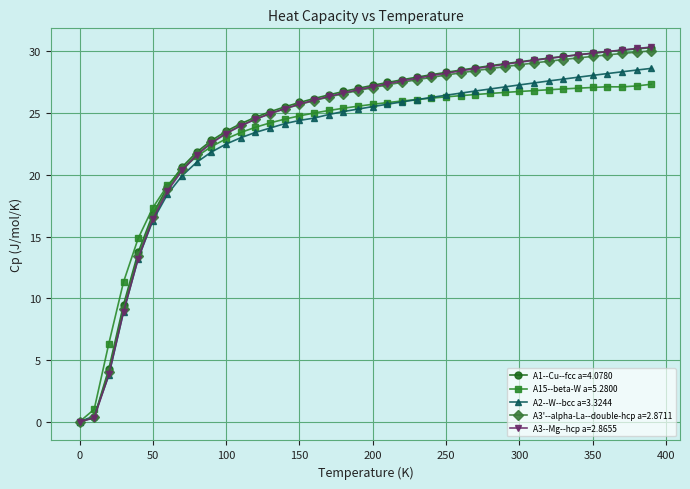

What is the maximum value for A15--beta-W a=5.2800?

27.3